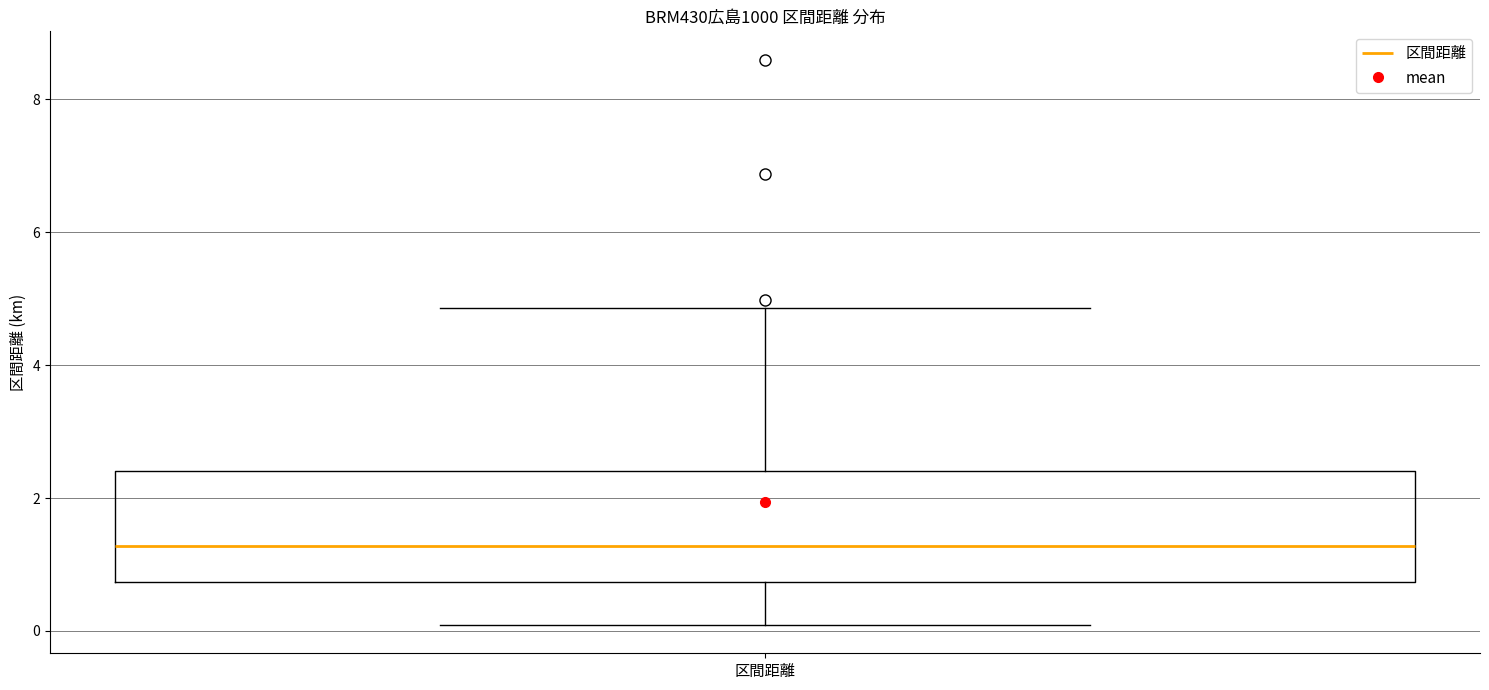

Transcribe this box plot: give where the median line is, the range the box spans, and where the two whiskers end, as read against the y-axis. The values are not printed on the chart, so give them approximately, as read against the axis.

median 1.2, box 0.8 to 2.4, whiskers 0.0 to 4.8